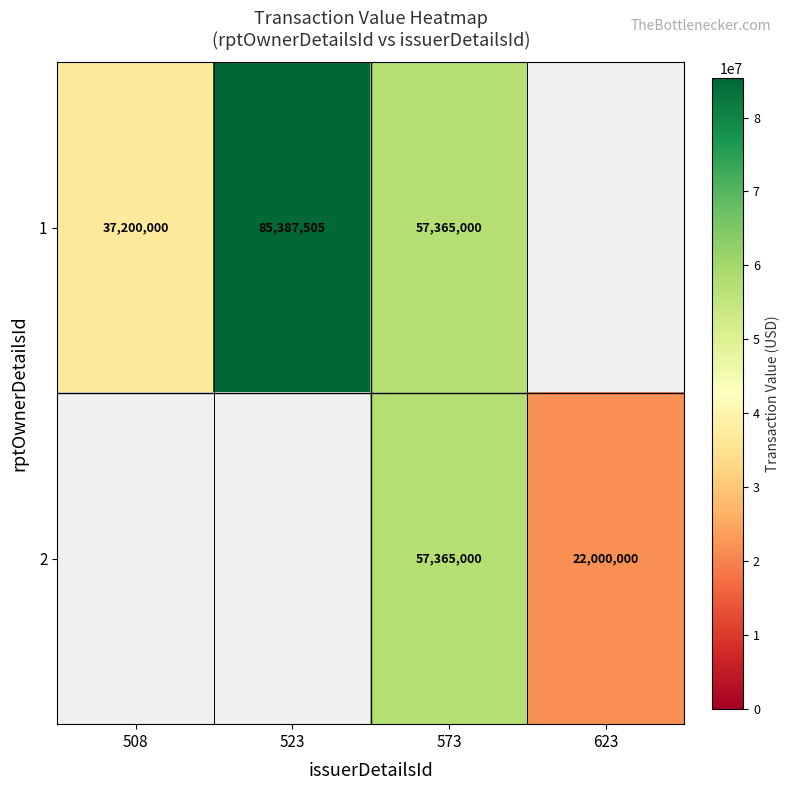

Is it true that 1 equals 63165331 at 508?

False